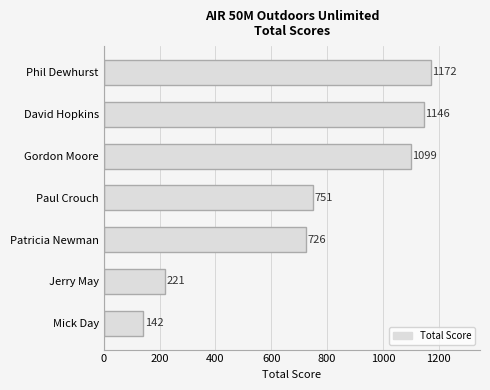

How many data points are less than 751?

3